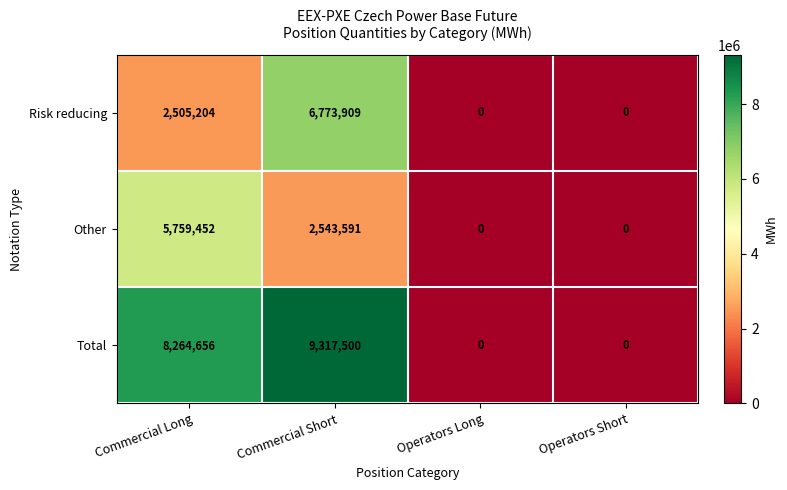

Which category has the highest value in the Risk reducing series?

Commercial Short